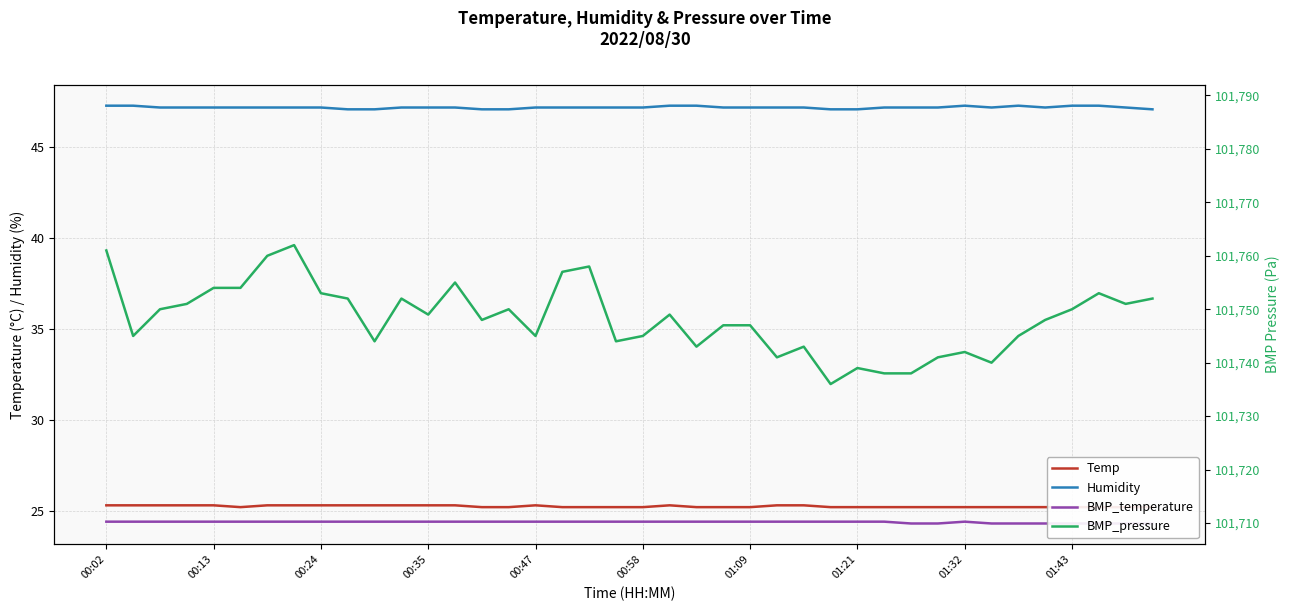

Is it true that Temp equals 33.7 at 27?

False